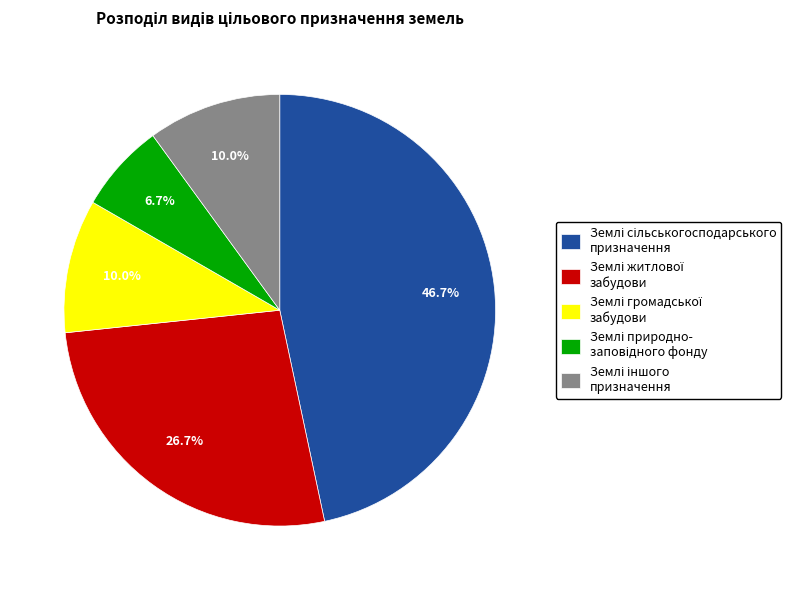

Does any single category account for the majority?

No